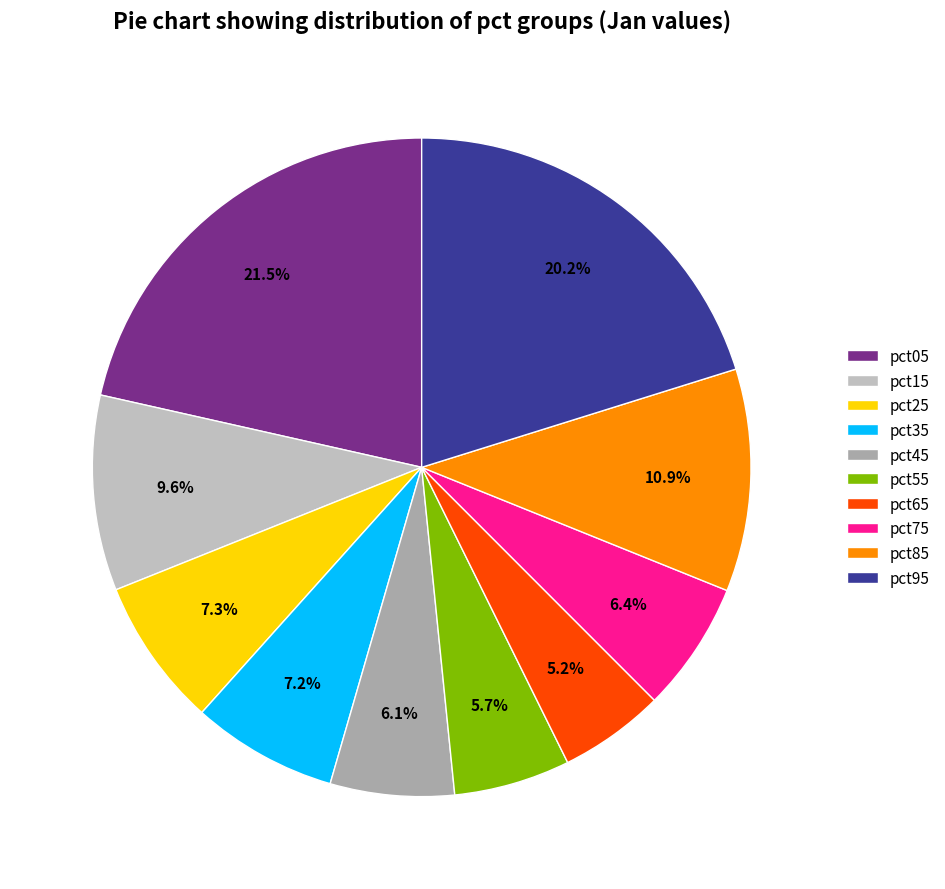

Count the number of slices in the pie.

10